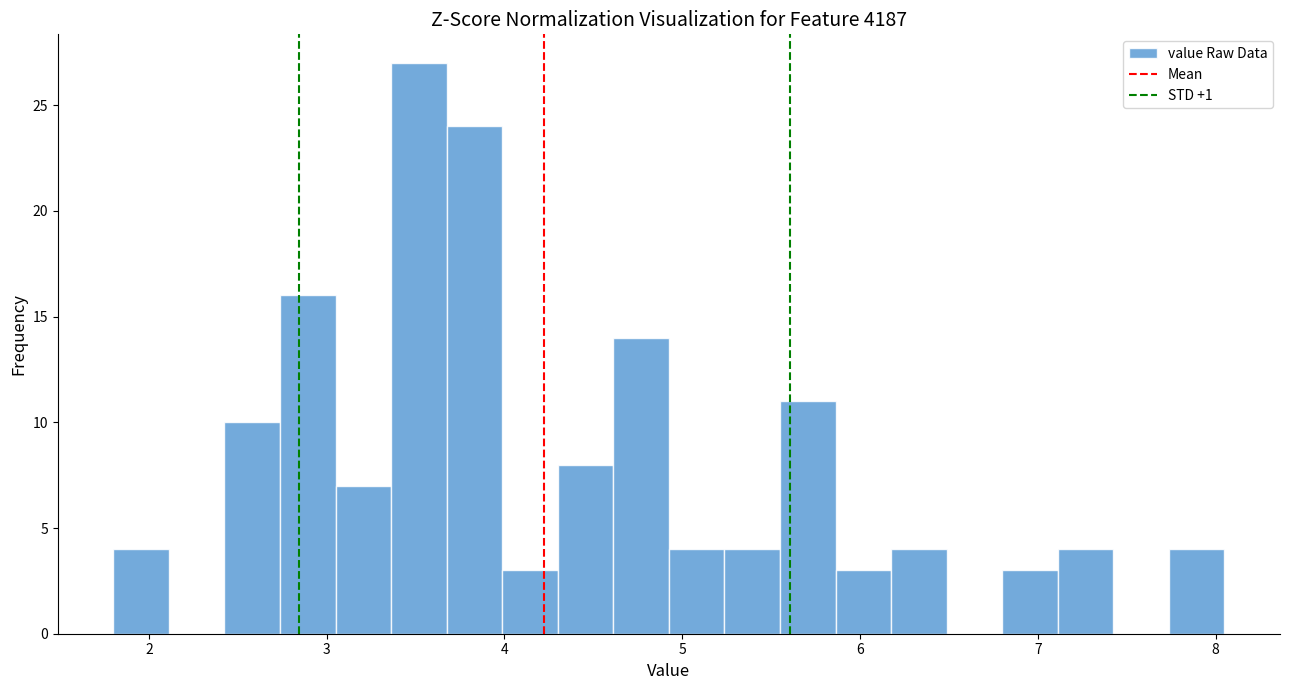

Around what value on the x-axis is the tallest bar? Give the approximate position of its centre, as read against the axis.

3.5